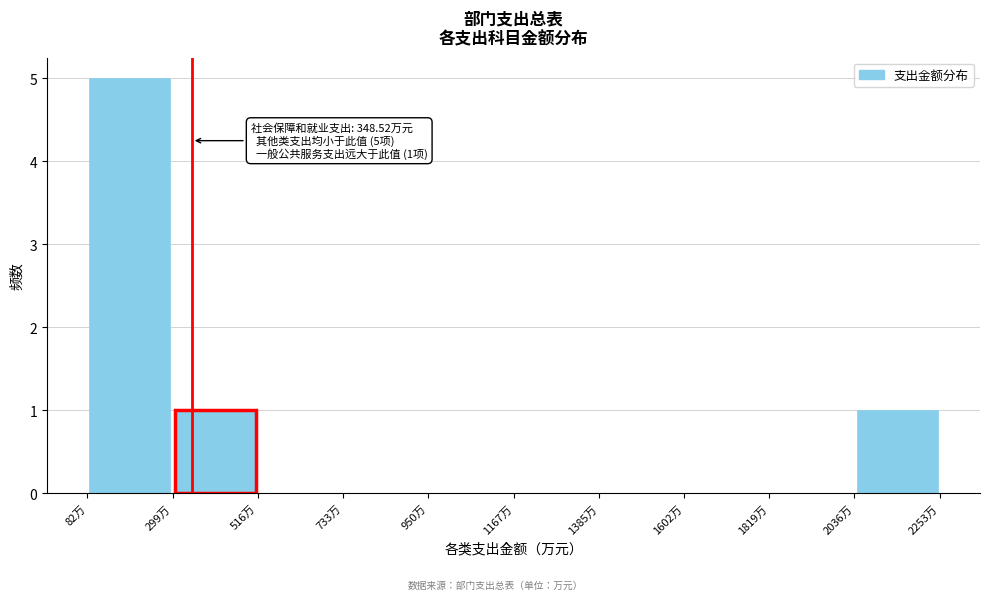

Over which range of the x-axis is the bar tallest?

100 to 300